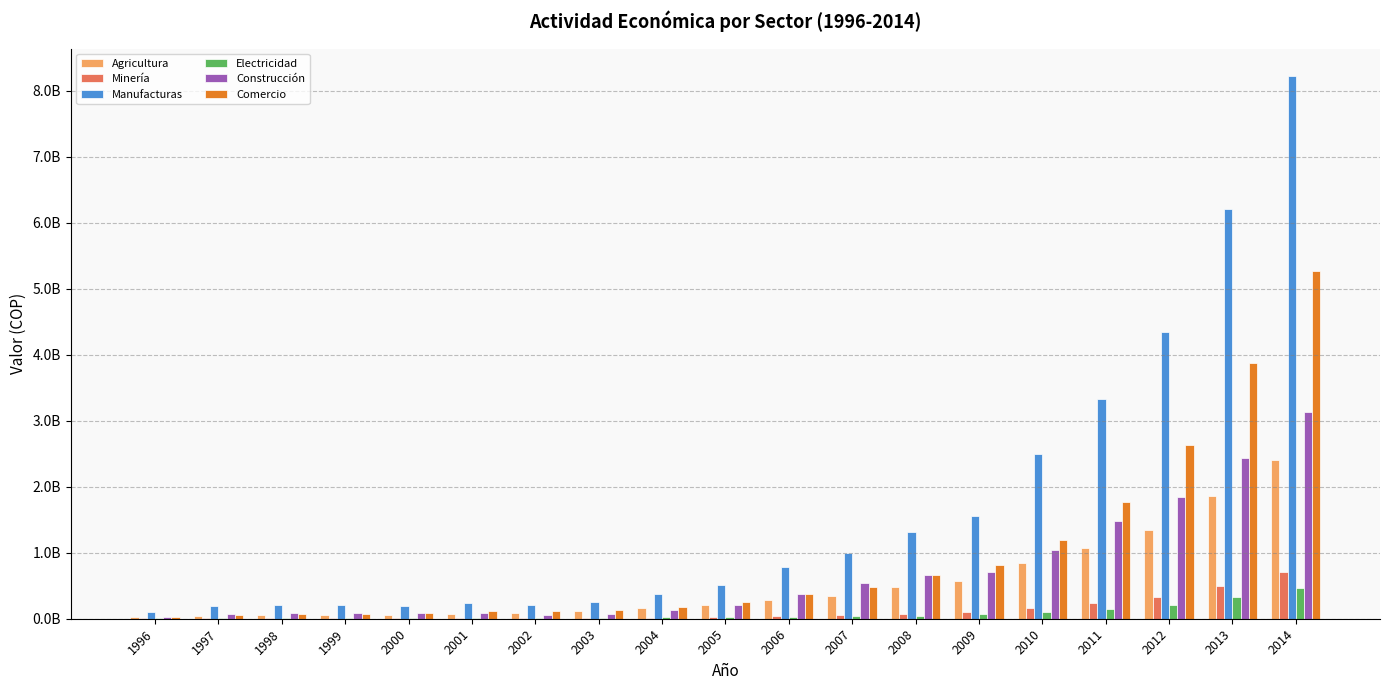

Is the value of Electricidad at 2009 greater than the value of Manufacturas at 2012?

No